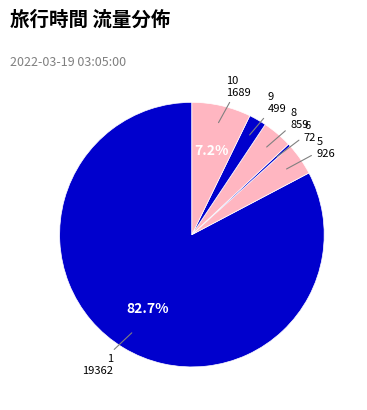

Count the number of slices in the pie.

6